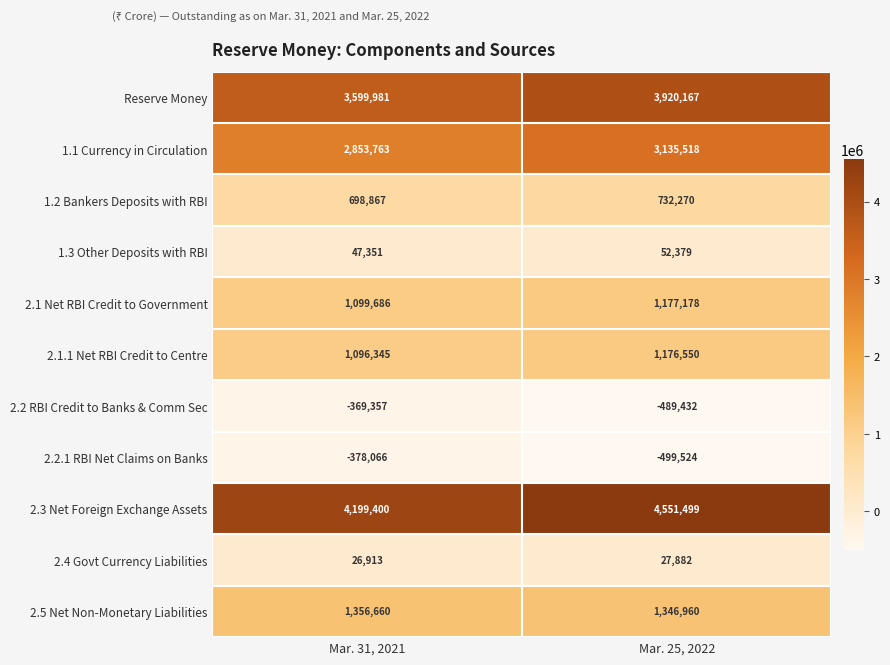

Which series has the largest total across all categories?

2.3 Net Foreign Exchange Assets